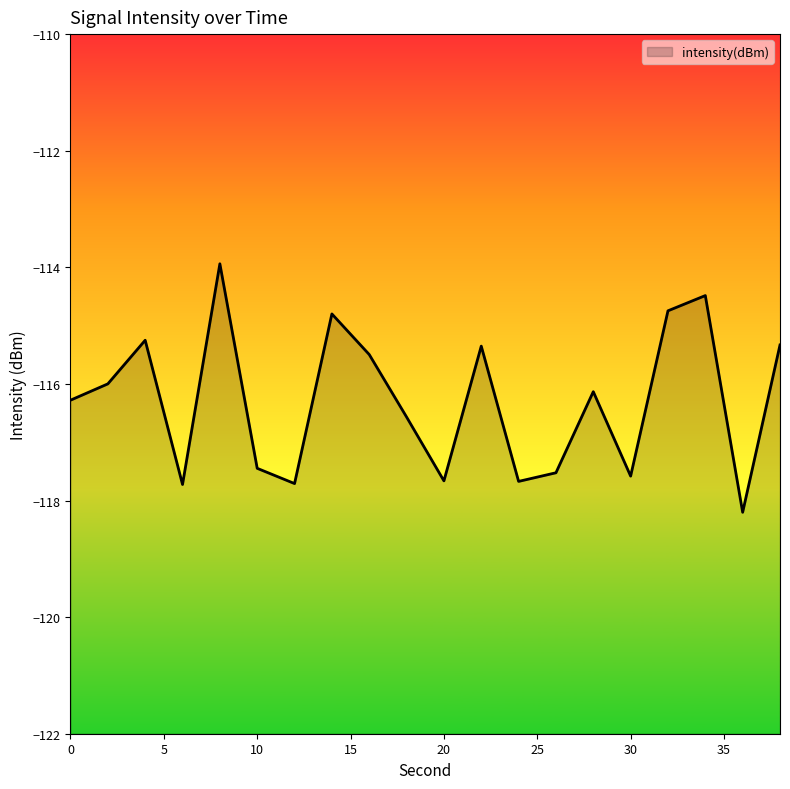

How many interior local valleys (lower than both neighbors) does the data have?

6